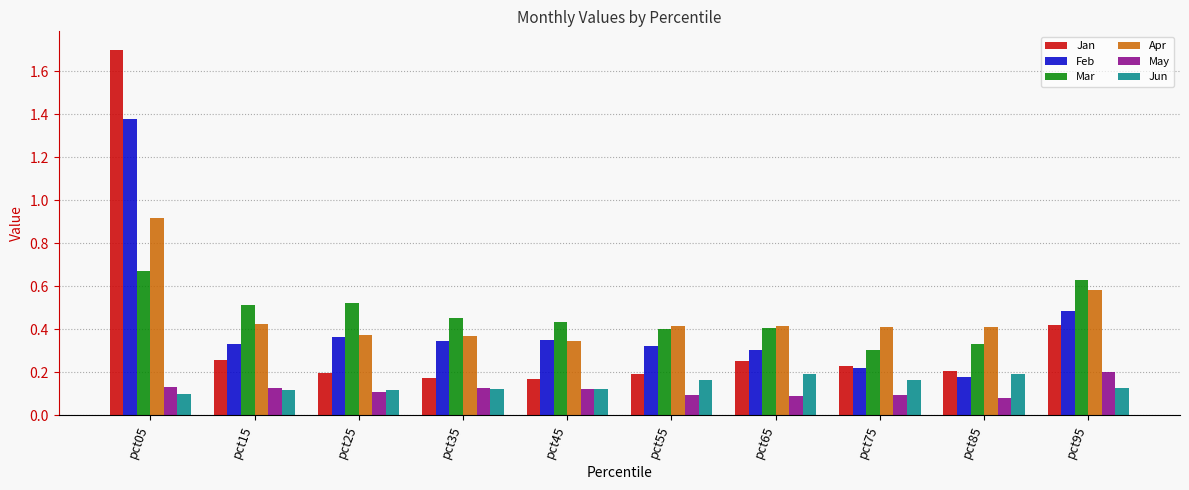

What is the total value across all series at pct05?

4.9